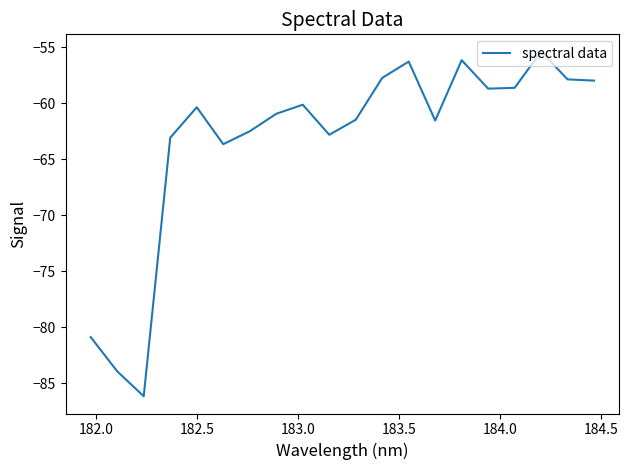

What is the smallest value displayed?

-86.1